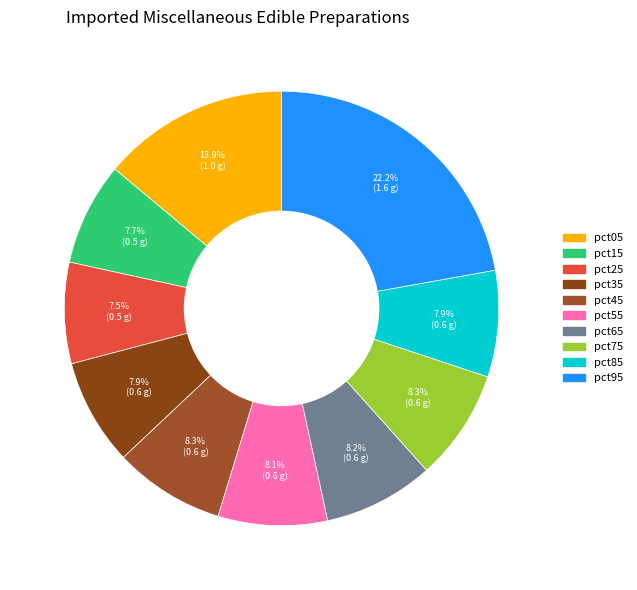

Which slice is the largest?

pct95